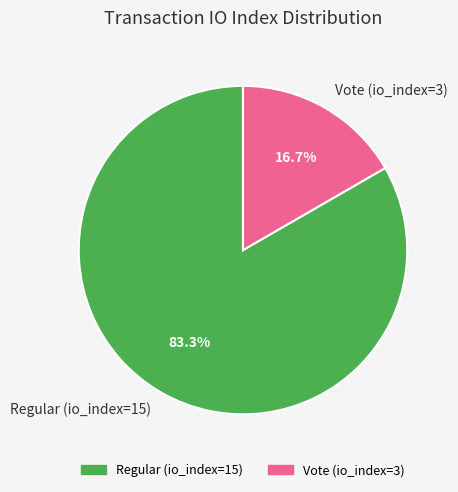

Rank the categories by value from highest to lowest.

Regular (io_index=15), Vote (io_index=3)